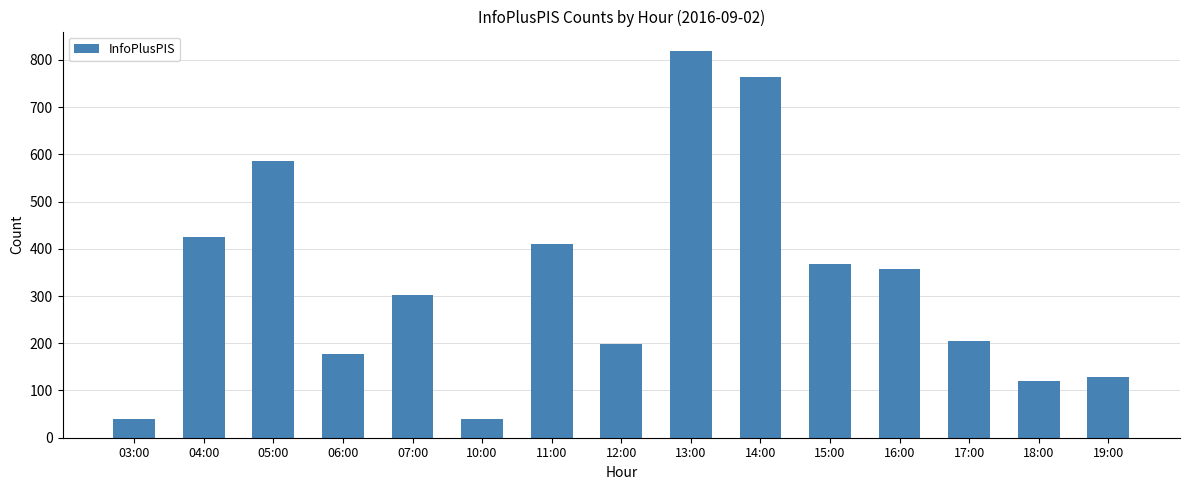

What value does the data have at 11:00, to the nearest 10?

410